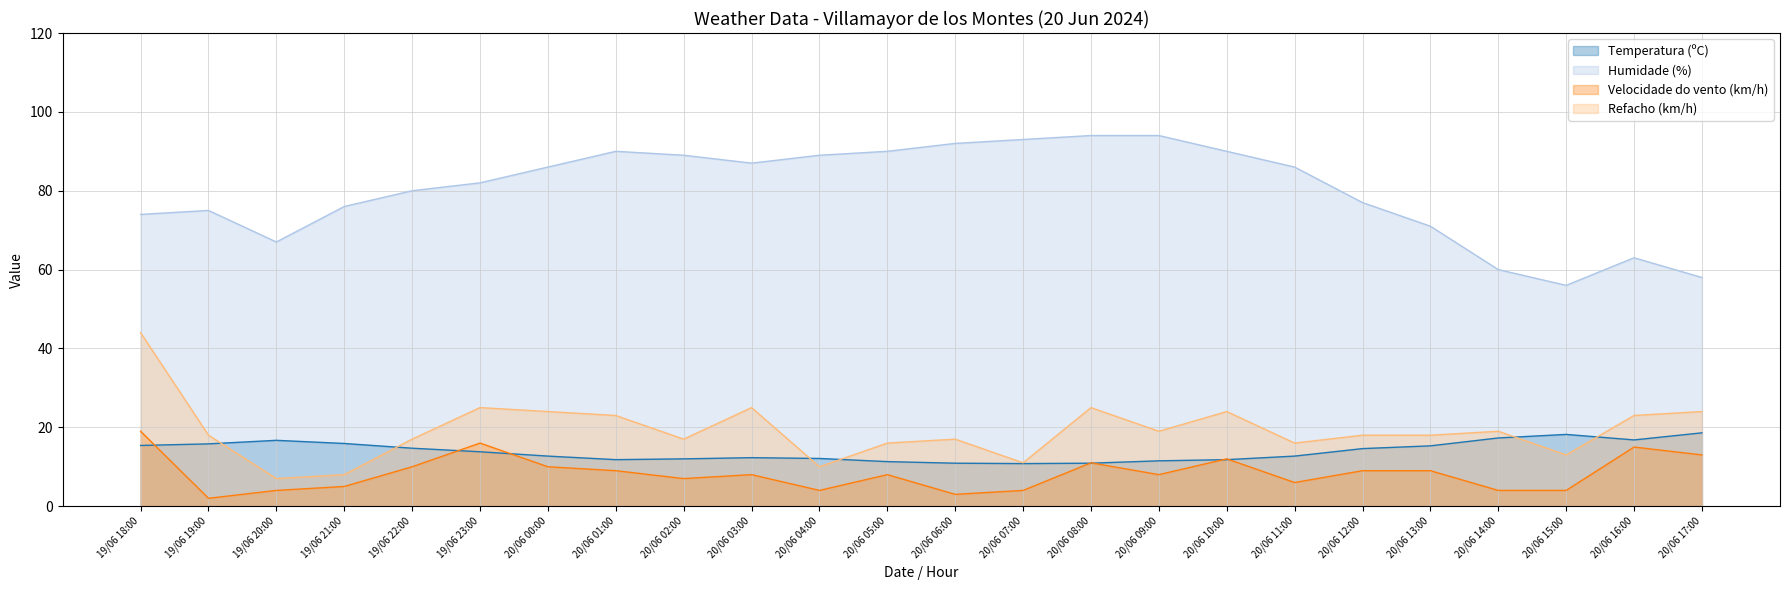

How many interior local valleys does the Humidade (%) series have?

3